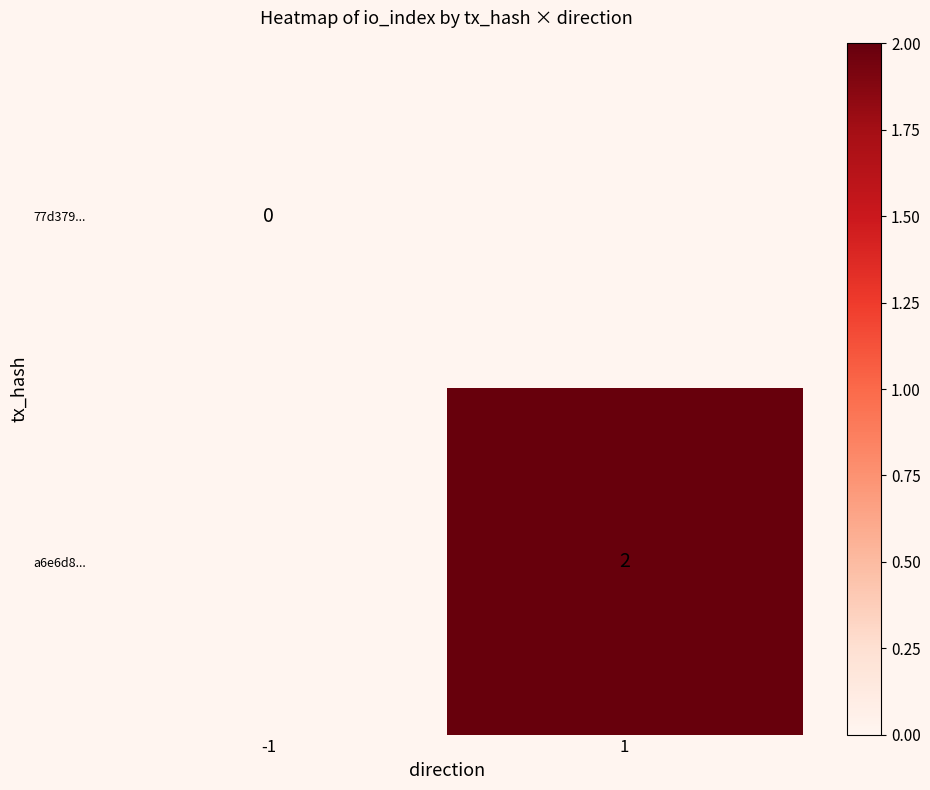

The value of a6e6d8... at 1 is 3. True or false?

False